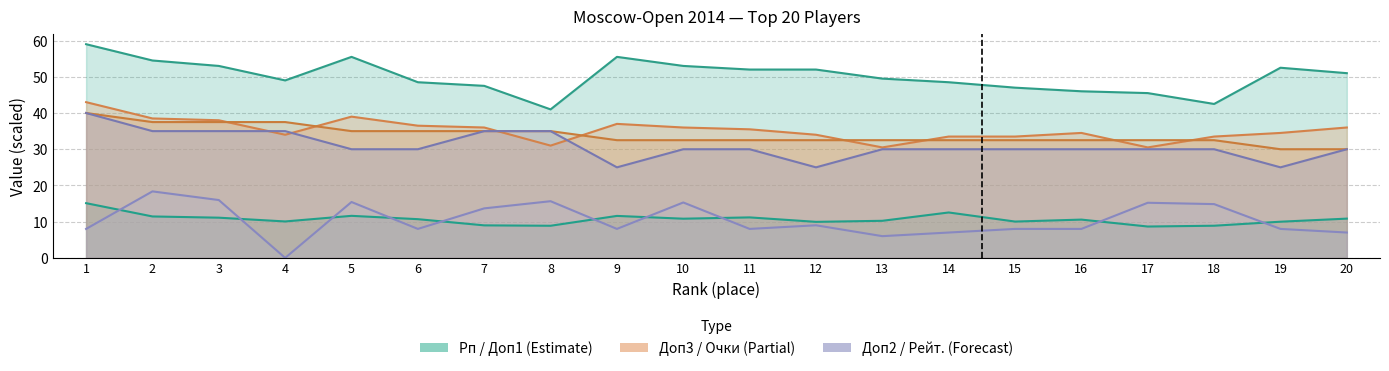

At 11, list the series in order from smallest to largest.

Рейт., Рп, Доп2, Очки, Доп3, Доп1